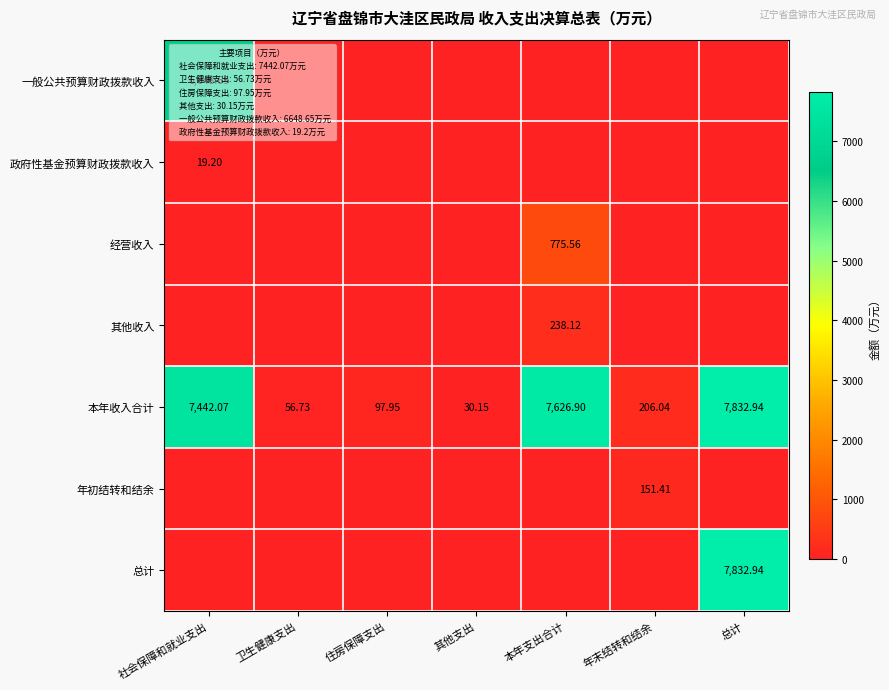

Where does the 本年收入合计 series first go above 206?

社会保障和就业支出